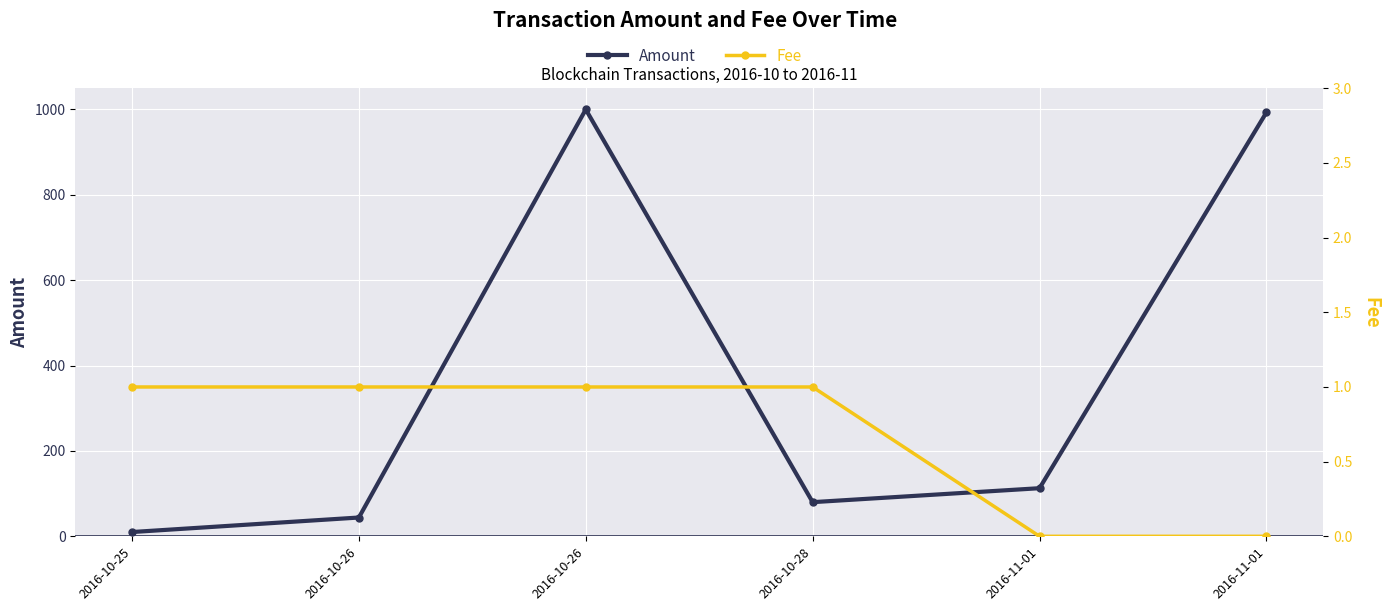

The Fee series shows 1.0 at 2016-10-26. True or false?

True